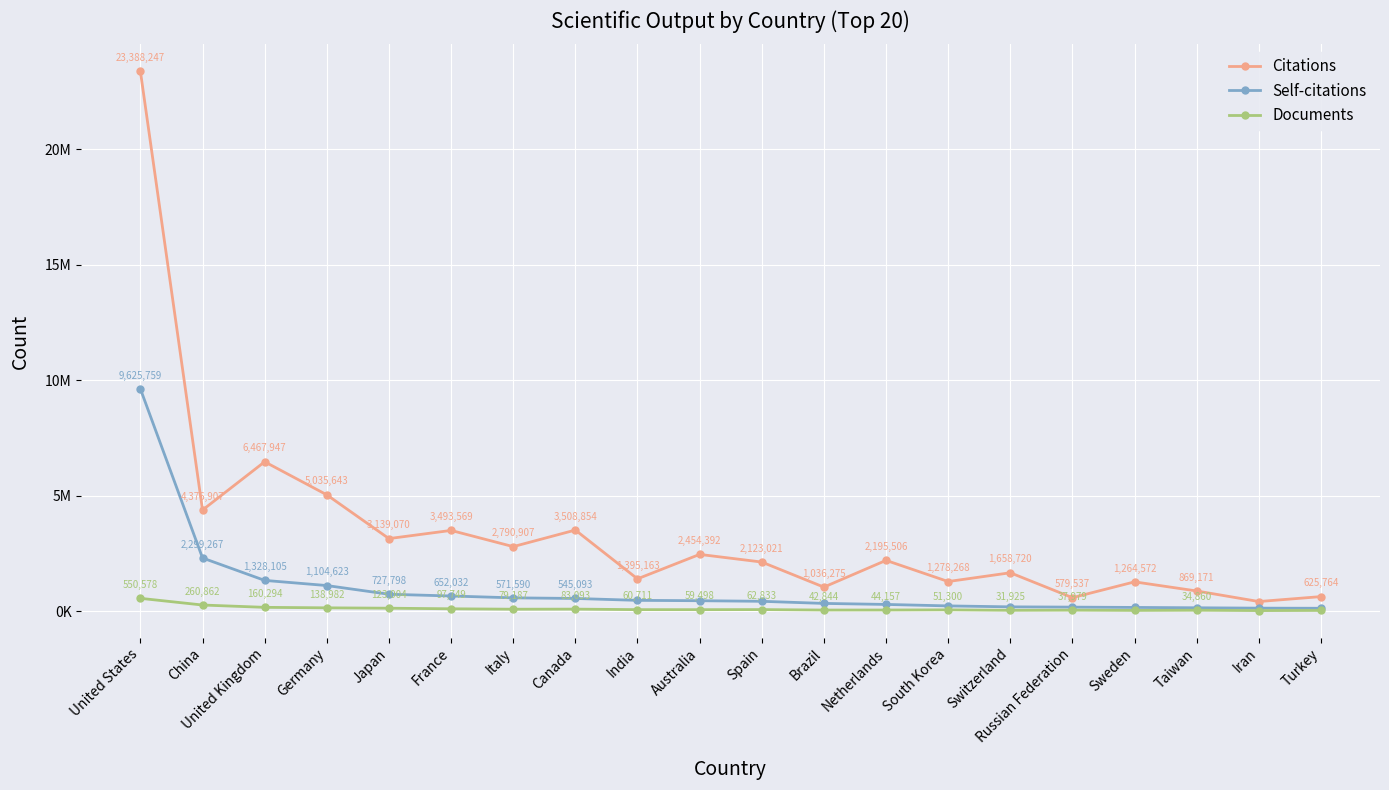

Reading left to right, what are all the values shown in this chart?

Citations: 23388247	4376907	6467947	5035643	3139070	3493569	2790907	3508854	1395163	2454392	2123021	1036275	2195506	1278268	1658720	579537	1264572	869171	411704	625764
Self-citations: 9625759	2299267	1328105	1104623	727798	652032	571590	545093	462811	447362	422073	330402	286529	222693	181395	169664	156263	141310	125392	120154
Documents: 550578	260862	160294	138982	123004	97749	79187	83093	60711	59498	62833	42844	44157	51300	31925	37979	27220	34860	20132	26531